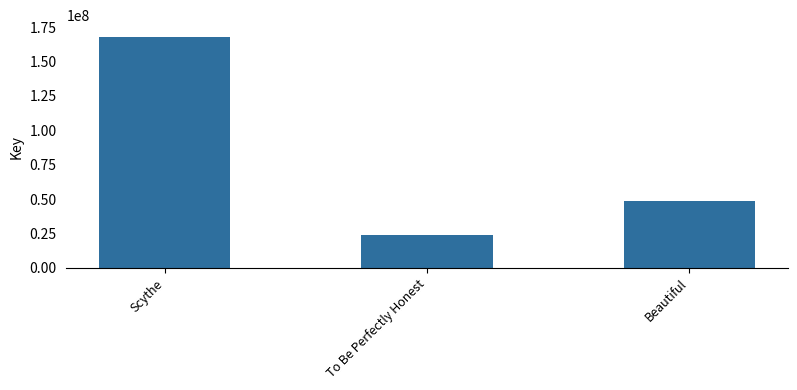

At which label is the value closest to 95876018?

Beautiful